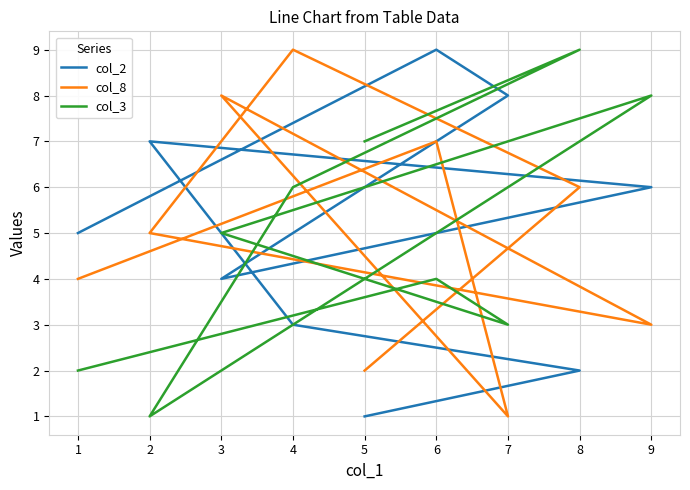

Does the chart display data point markers on the line(s)?

No